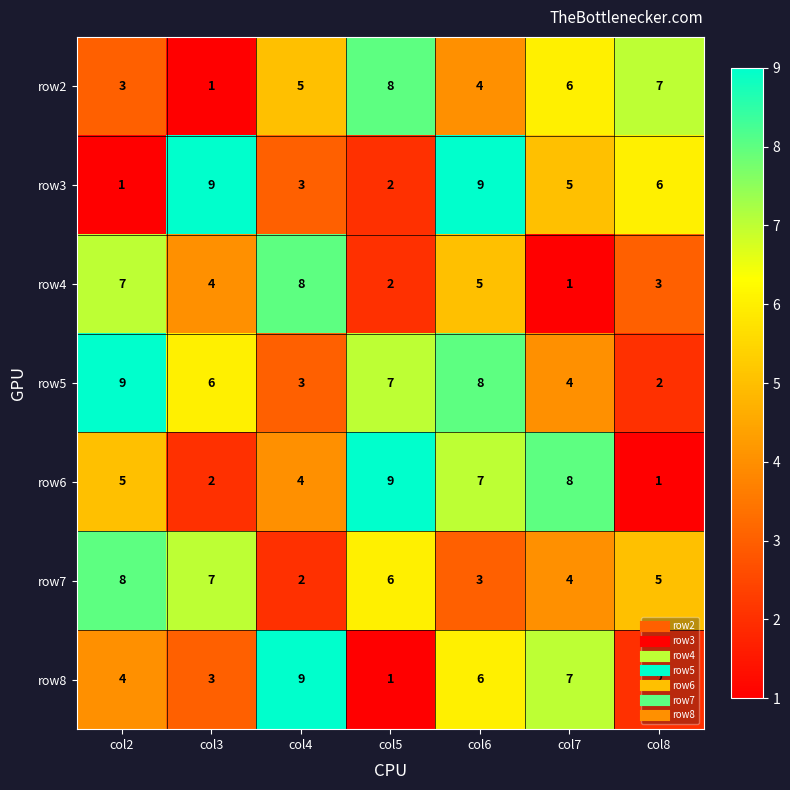

What is the sum of the row5 values at col6 and col2?

17